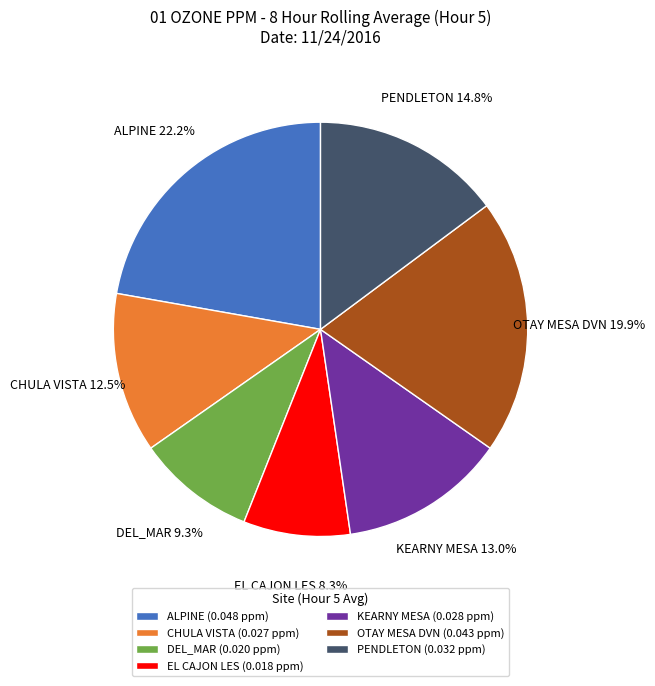

What is the largest slice in the pie chart?

ALPINE